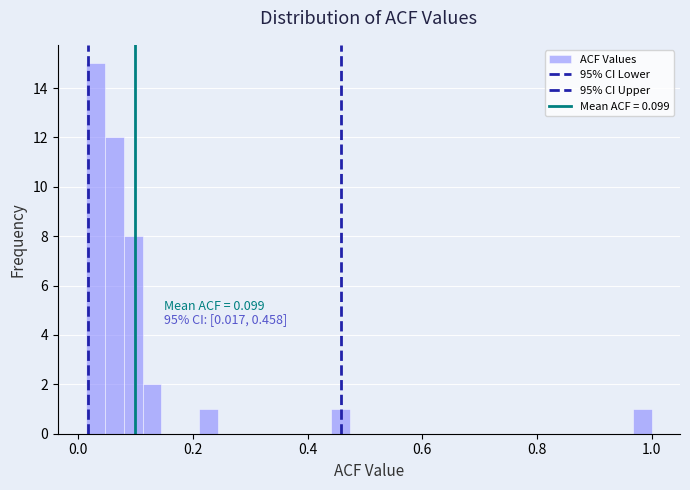

Read against the x-axis, roughly where is the centre of the tallest bar?

0.04